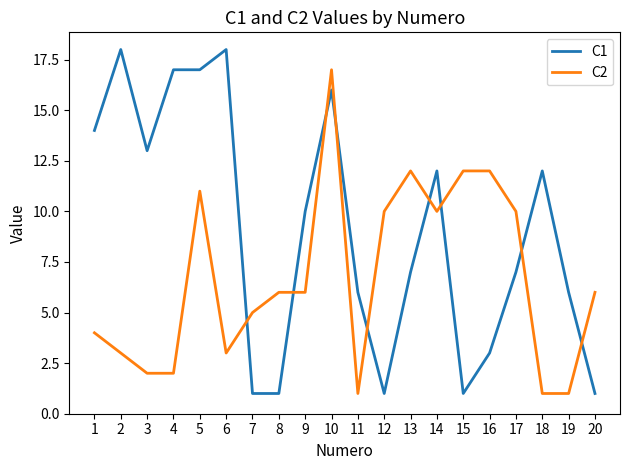

Where is the first local maximum for C1?

2